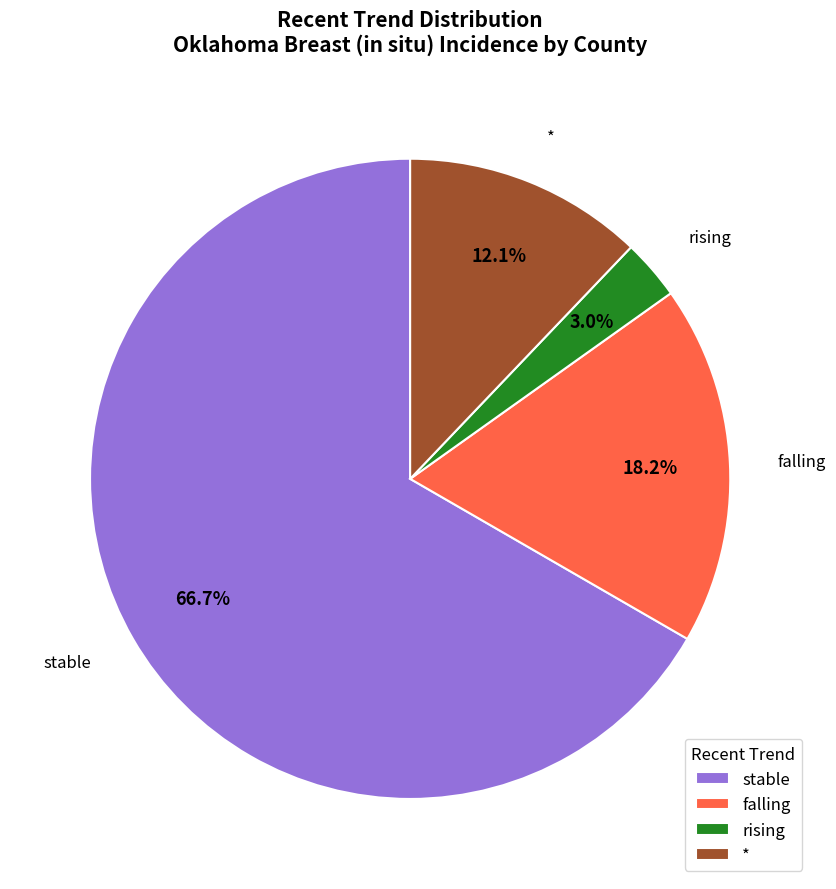

What percentage is the stable slice, to the nearest percent?

67%